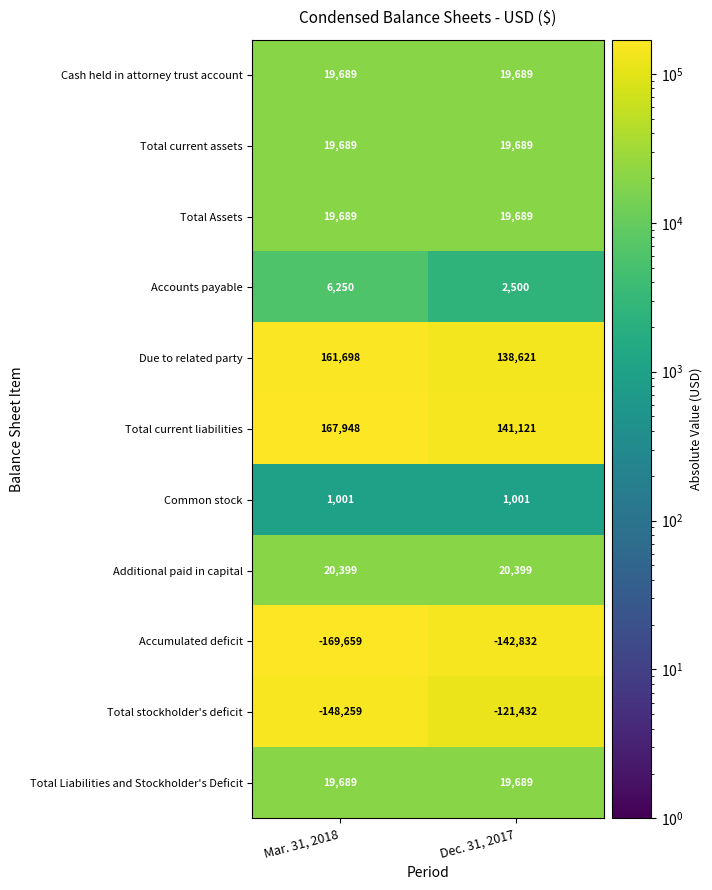

Which series has the largest total across all categories?

Total current liabilities